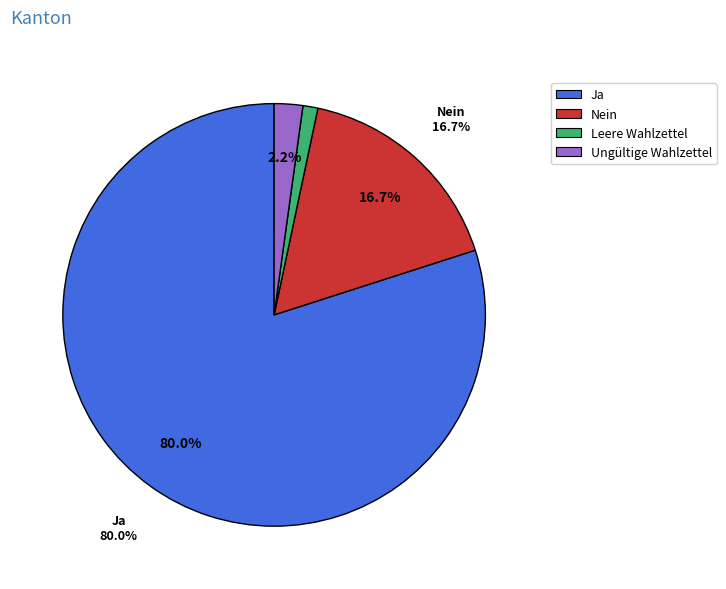

Count the number of slices in the pie.

4